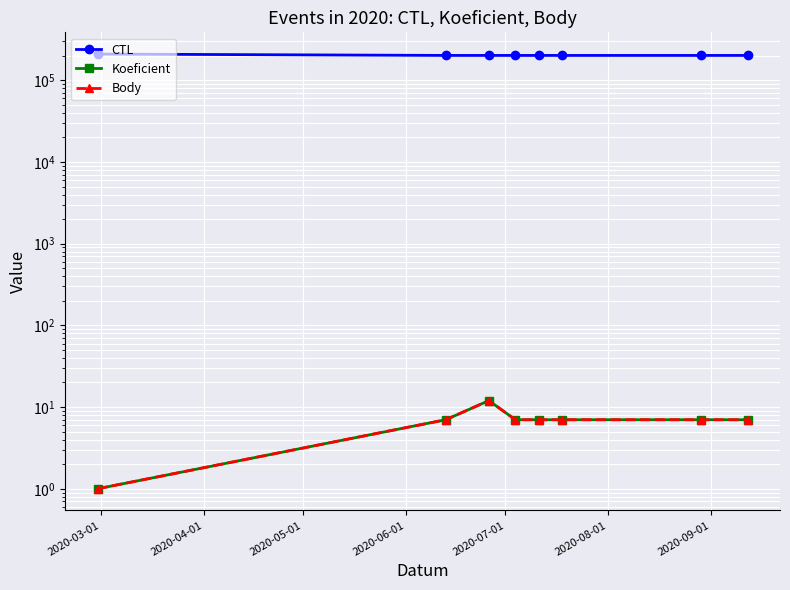

What position from the left is 2020-03-01?

1